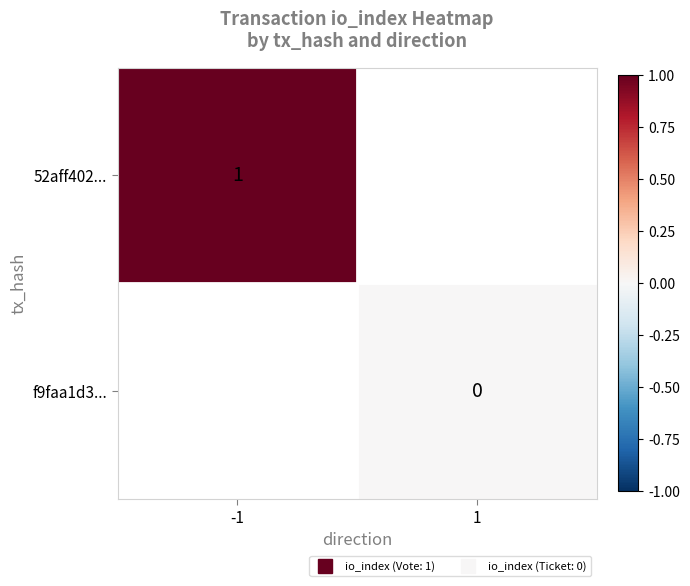

What is the lowest value of the 52aff402... series?

1.0